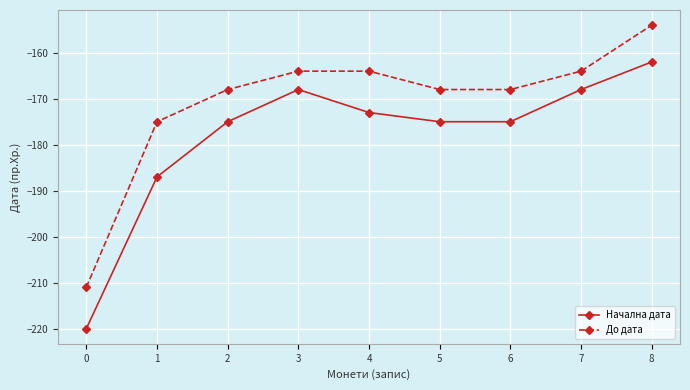

Which series has the largest range (max minus min)?

Начална дата